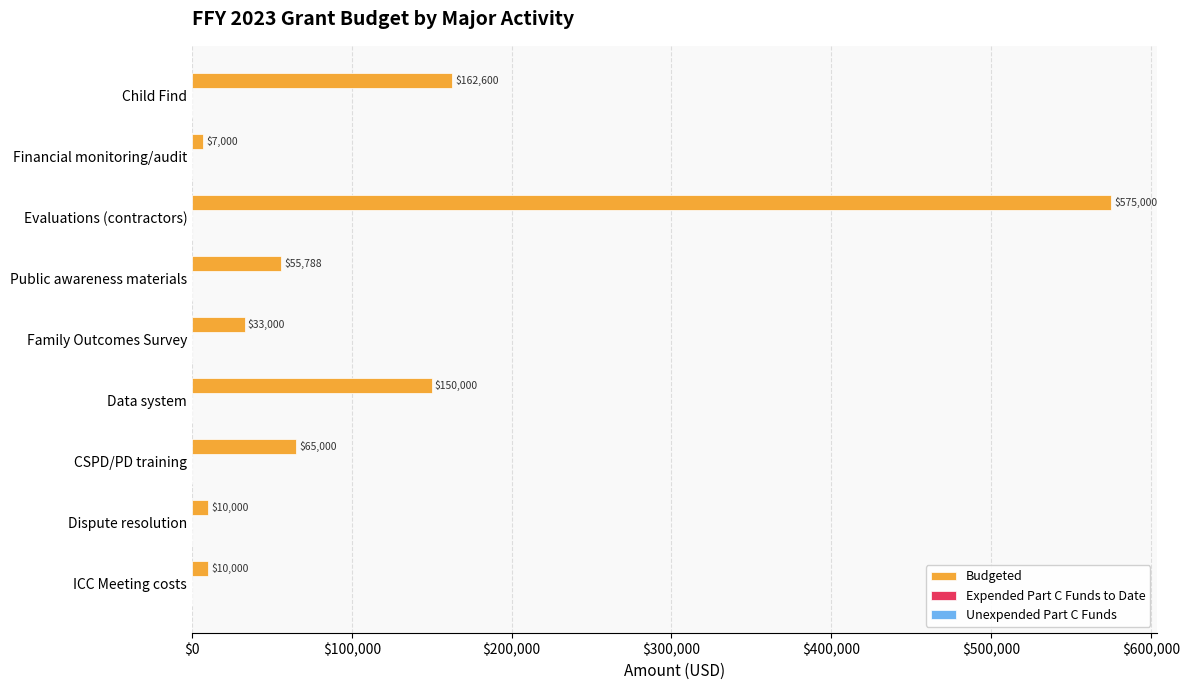

What is the change in value from Financial monitoring/audit to Dispute resolution?

+3000.0